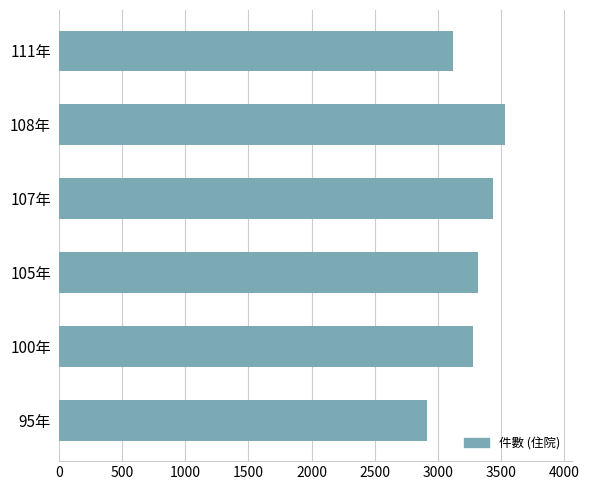

Rank the categories by value from highest to lowest.

108年, 107年, 105年, 100年, 111年, 95年